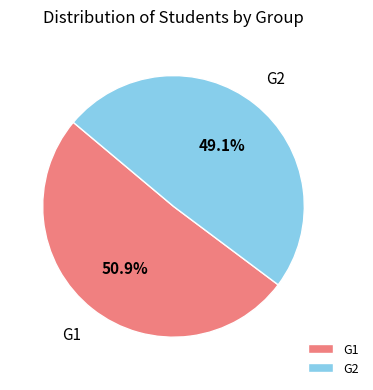

To the nearest percent, what percentage of the pie is G1?

51%